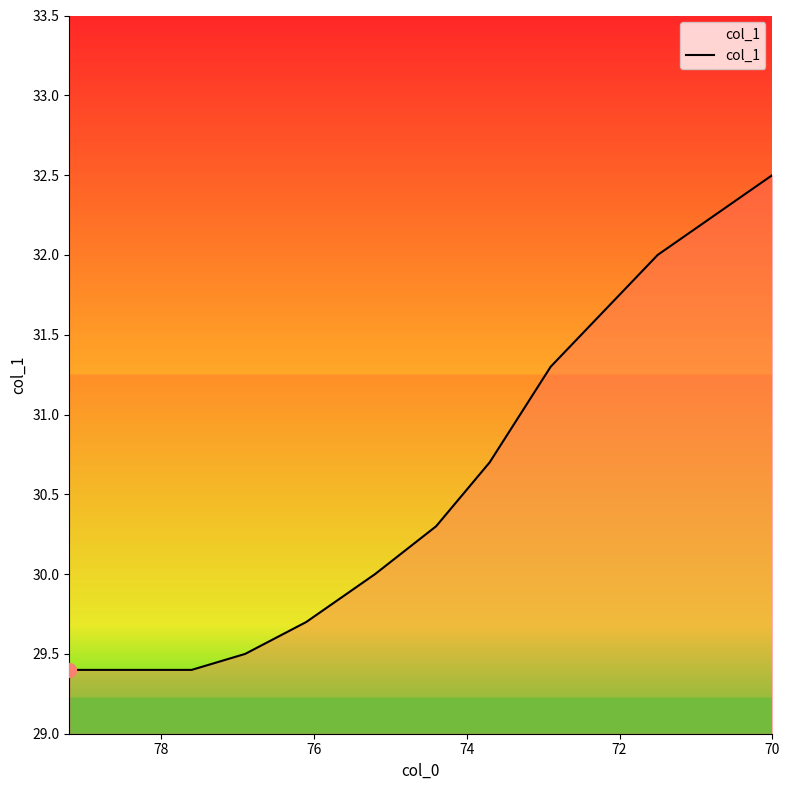

What is the minimum value shown in the chart?

29.4